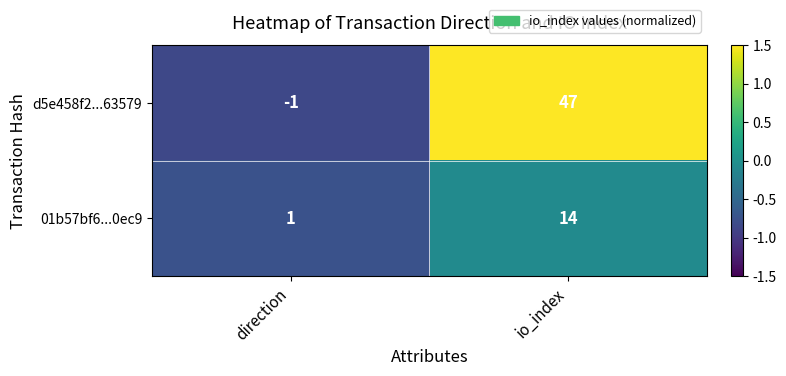

At which label is d5e458f2...63579 closest to 23?

direction